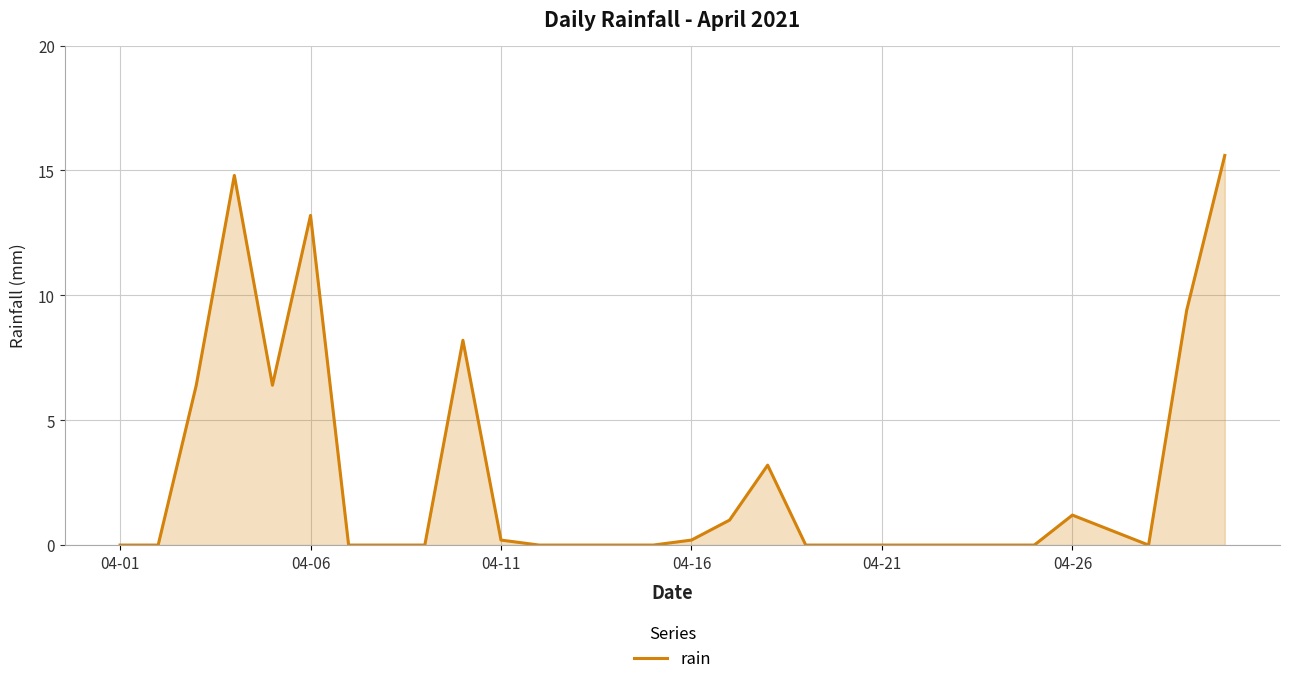

What is the difference between the maximum and minimum values?

15.6